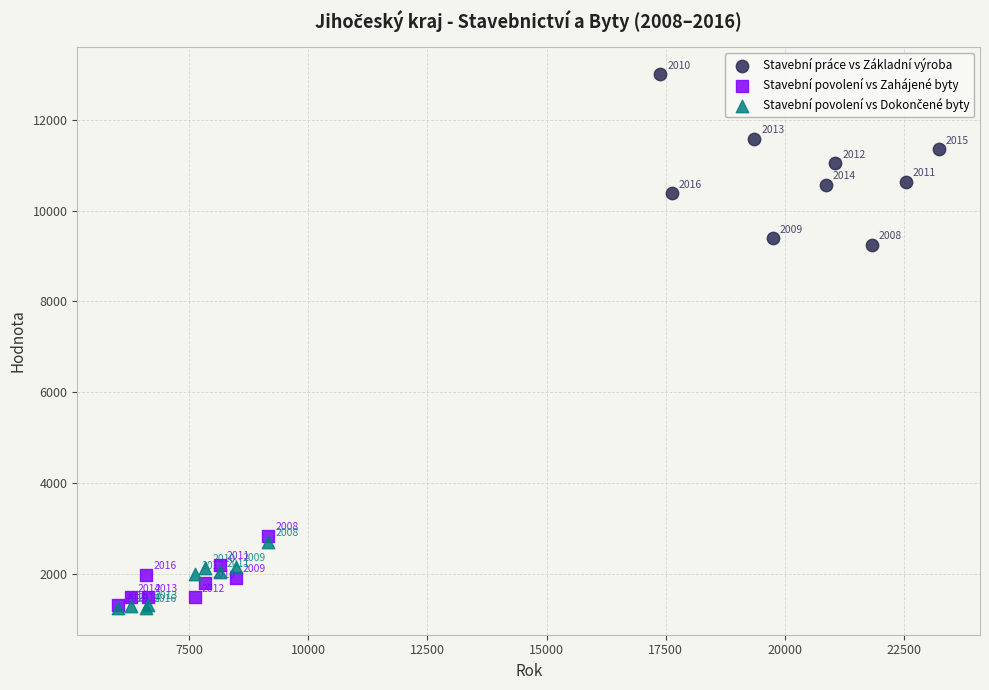

Which series has the widest spread of Y values?

Stavební práce vs Základní výroba